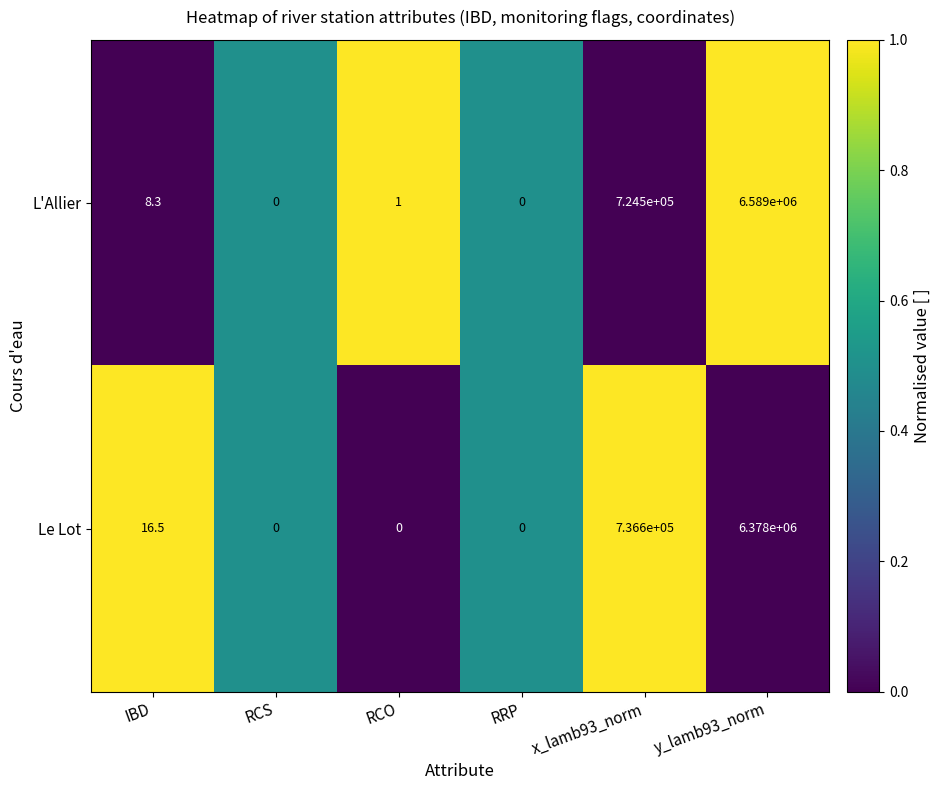

How many series are shown in this chart?

2